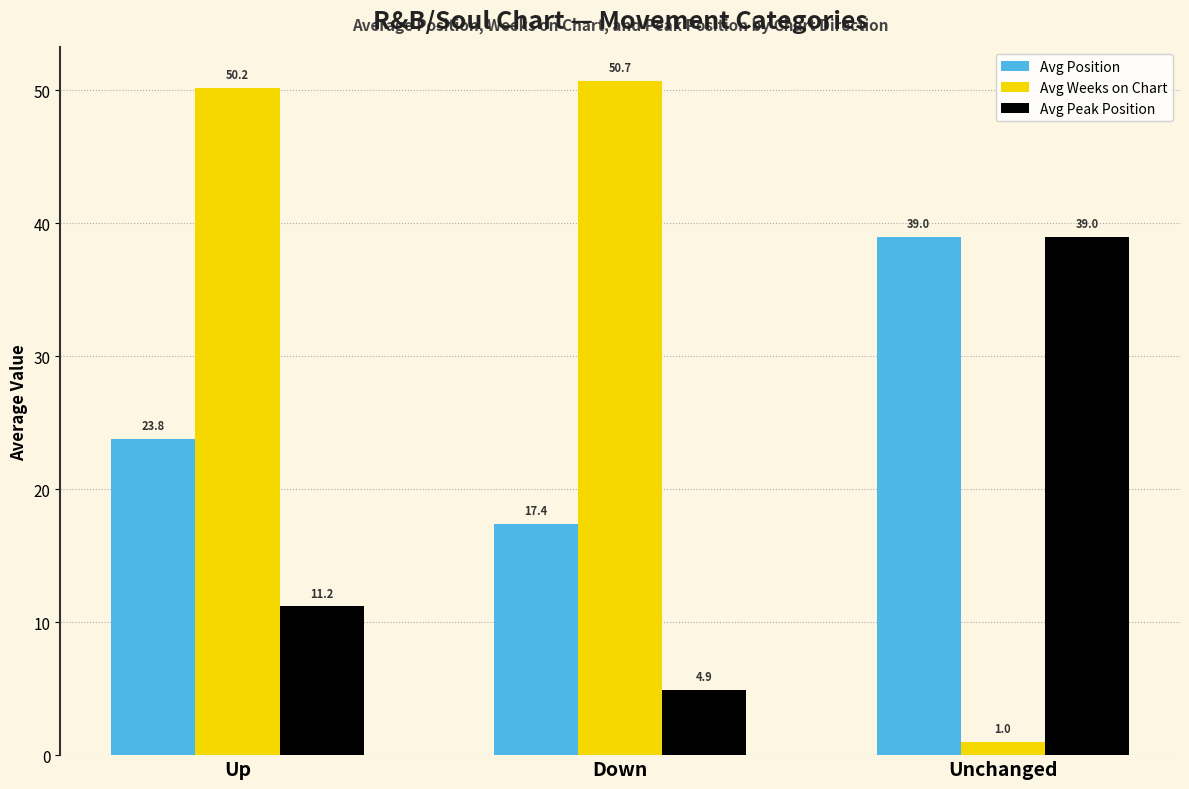

Count the number of data series in this chart.

3